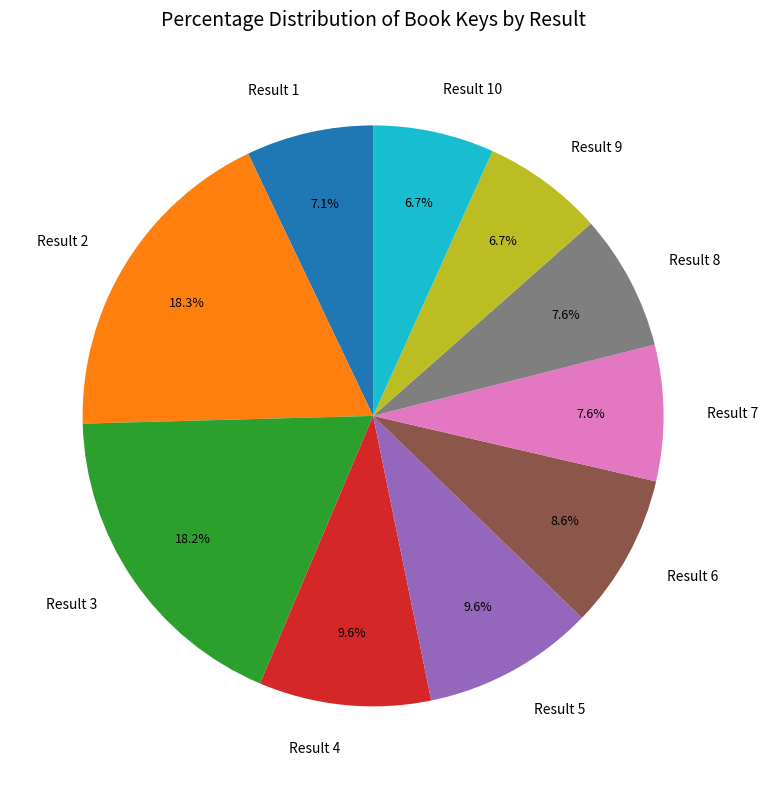

Is the sum of Result 3 and Result 6 greater than half?

No